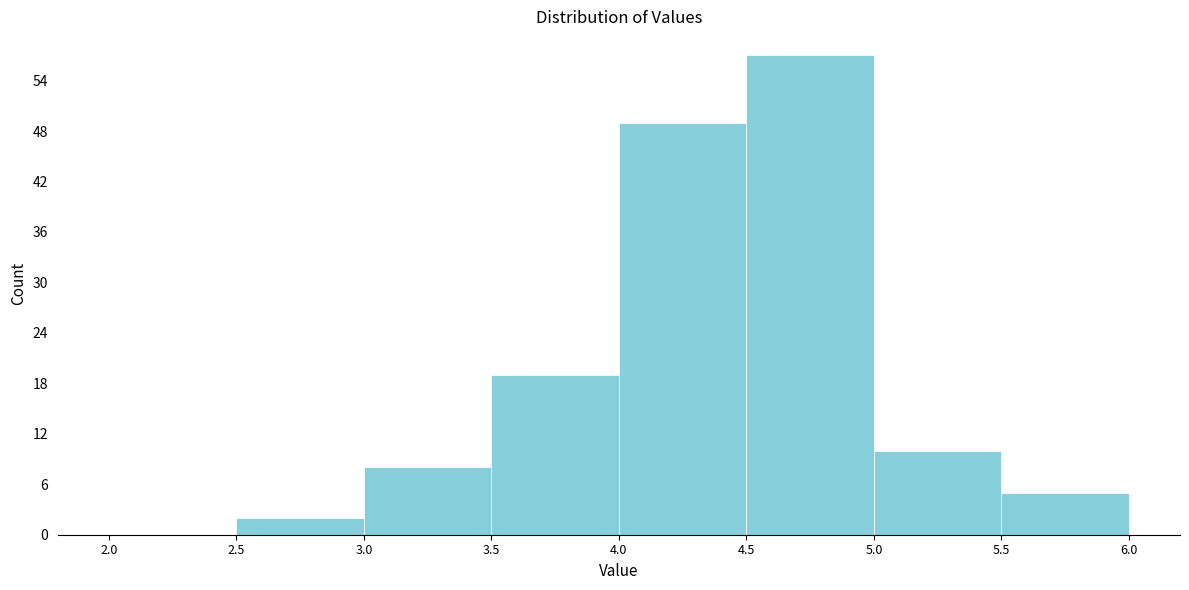

Reading left to right, transcribe this chart: for each bar, give the range it covers on the x-axis and its height. The values are not printed on the chart, so give them approximately, as read against the axis.

2.0 to 2.5: 0
2.5 to 3.0: 2
3.0 to 3.5: 8
3.5 to 4.0: 19
4.0 to 4.5: 49
4.5 to 5.0: 57
5.0 to 5.5: 10
5.5 to 6.0: 5